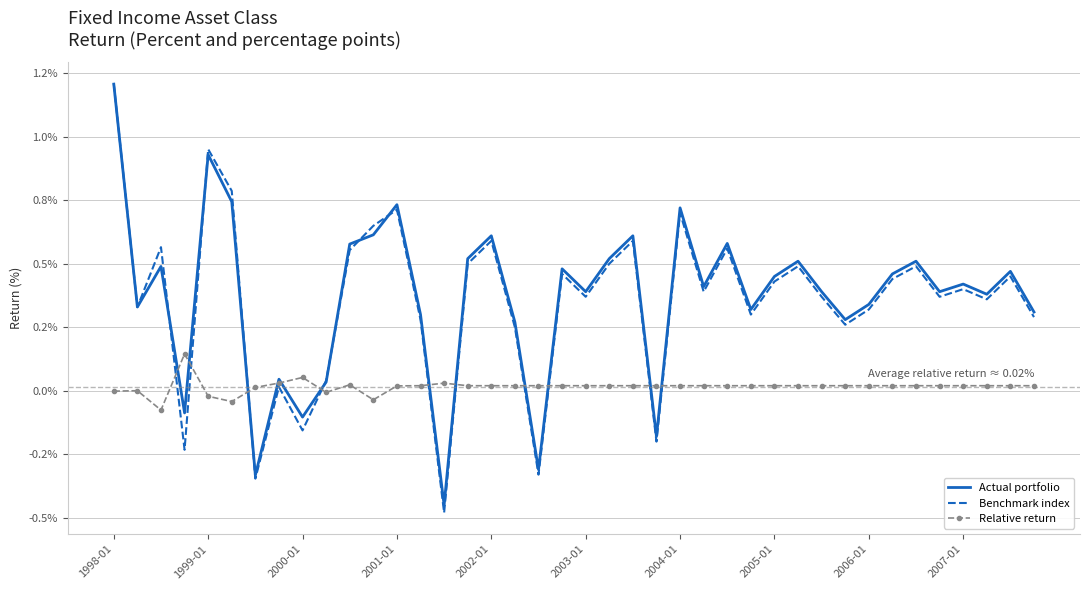

What is the maximum value shown in the chart?

1.2